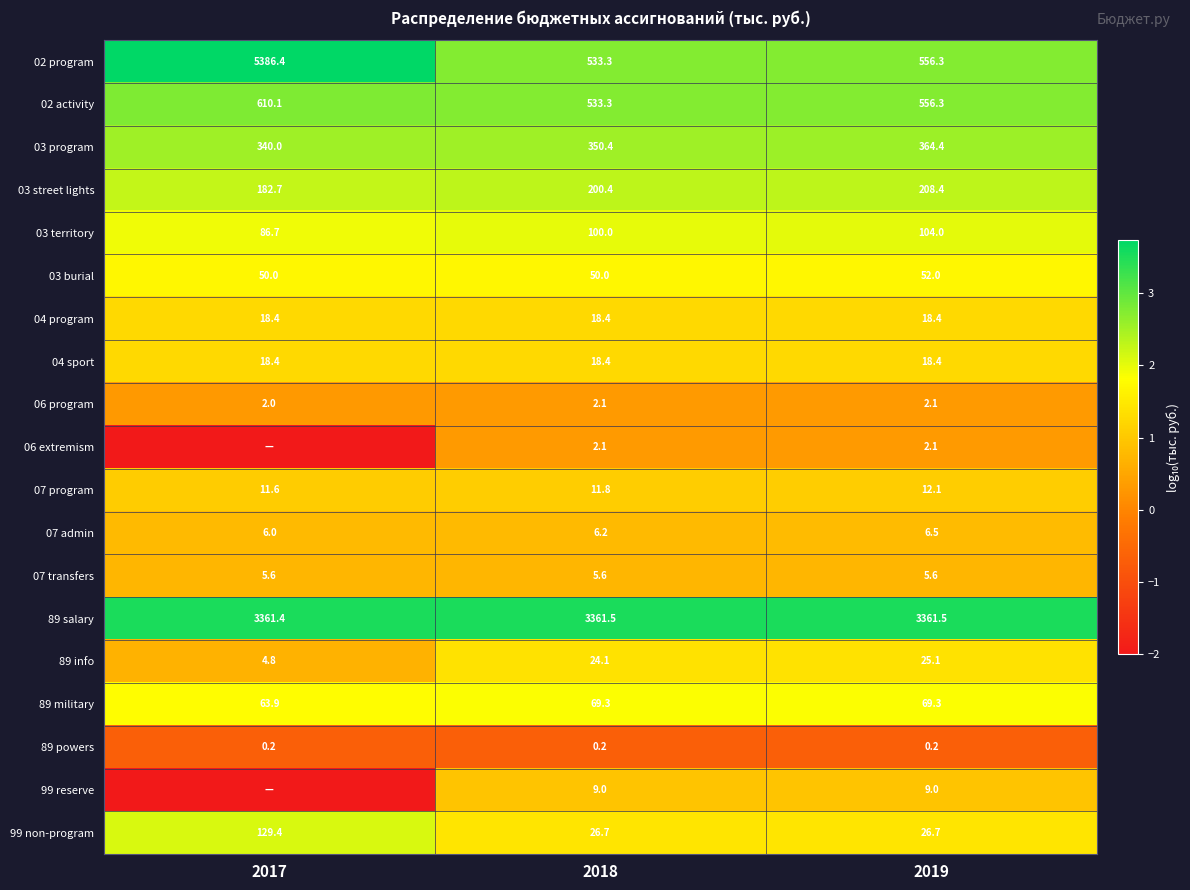

What is the sum of all 04 sport values?

55.2